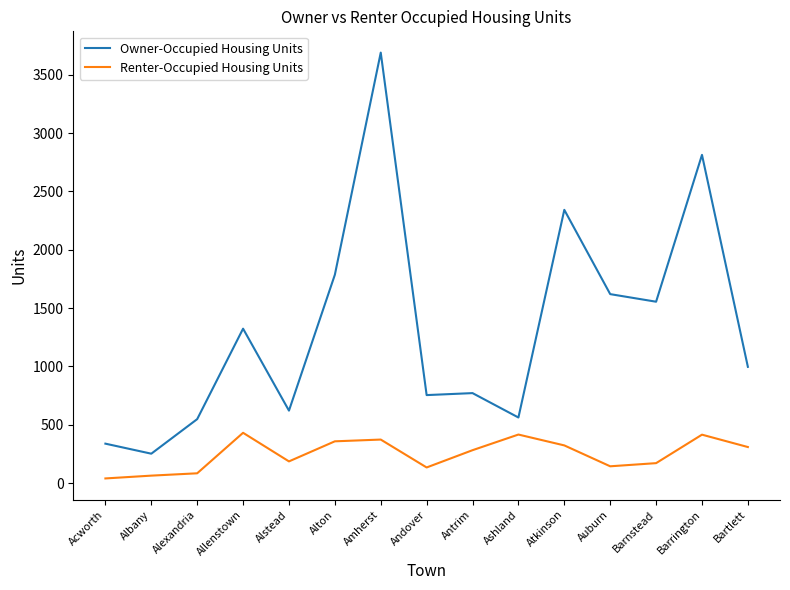

Is it true that Renter-Occupied Housing Units equals 616 at Barrington?

False